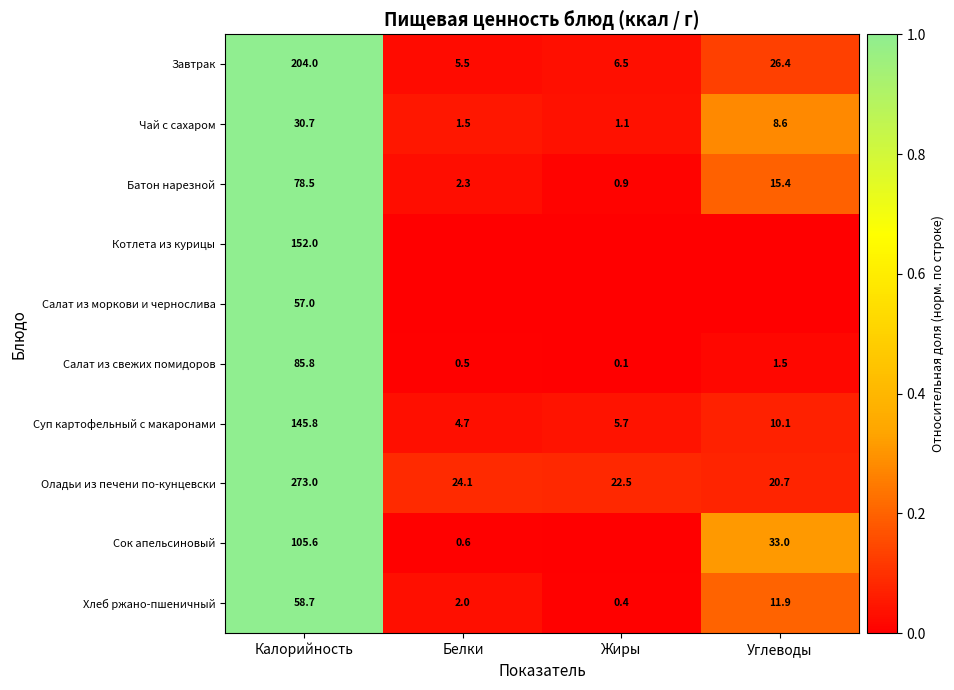

How many distinct data groups are displayed?

10